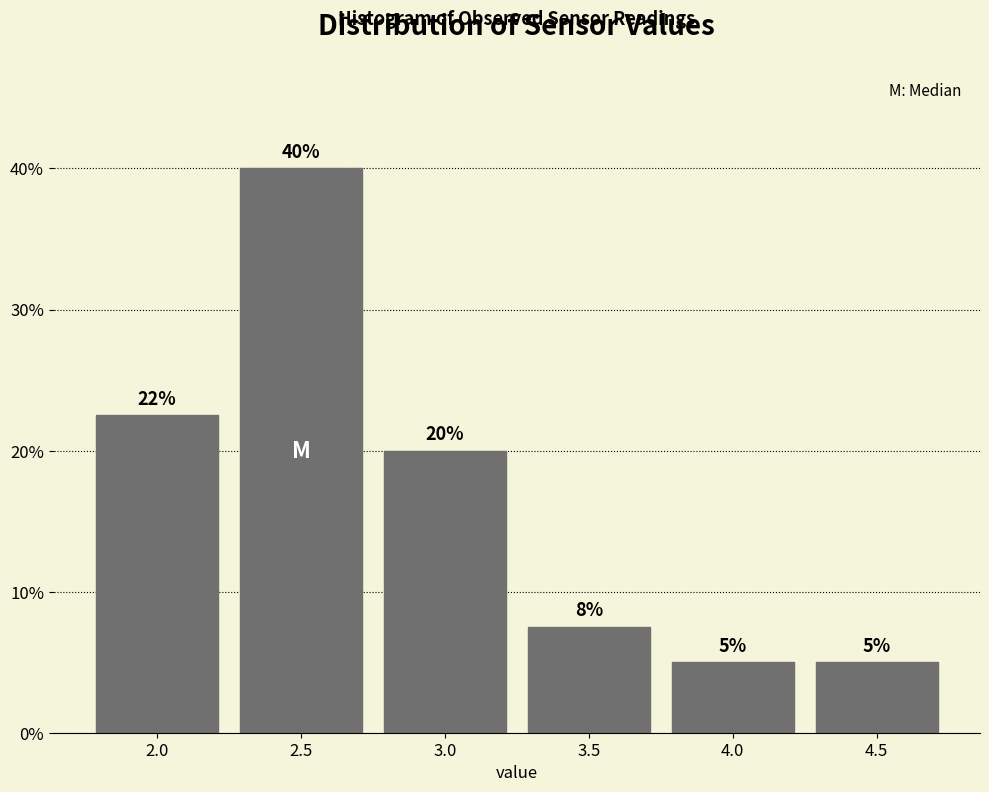

What is the ratio of the value at 3.0 to the value at 2.0?

0.9